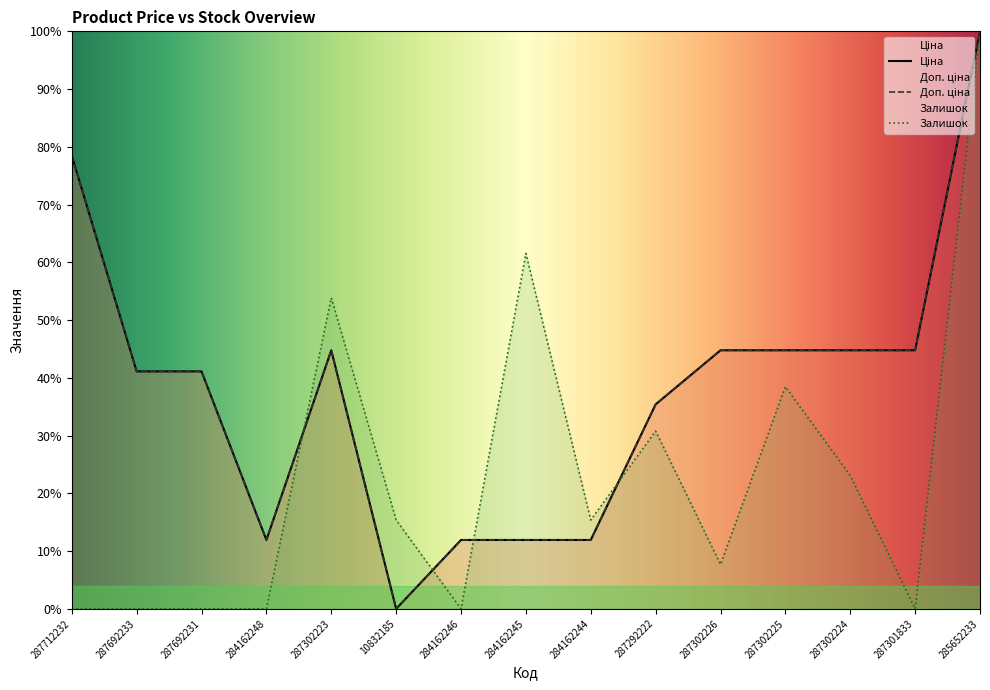

What is the label of the 3rd point from the left?

287692231